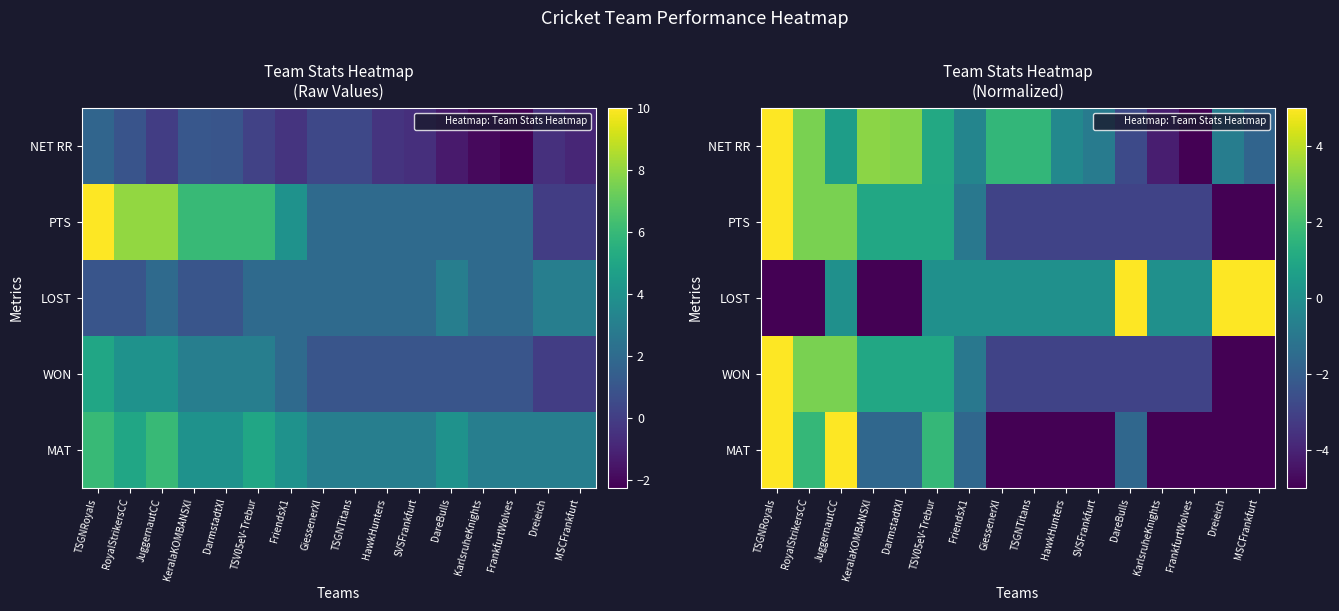

What is the highest value of the MAT series?

5.0